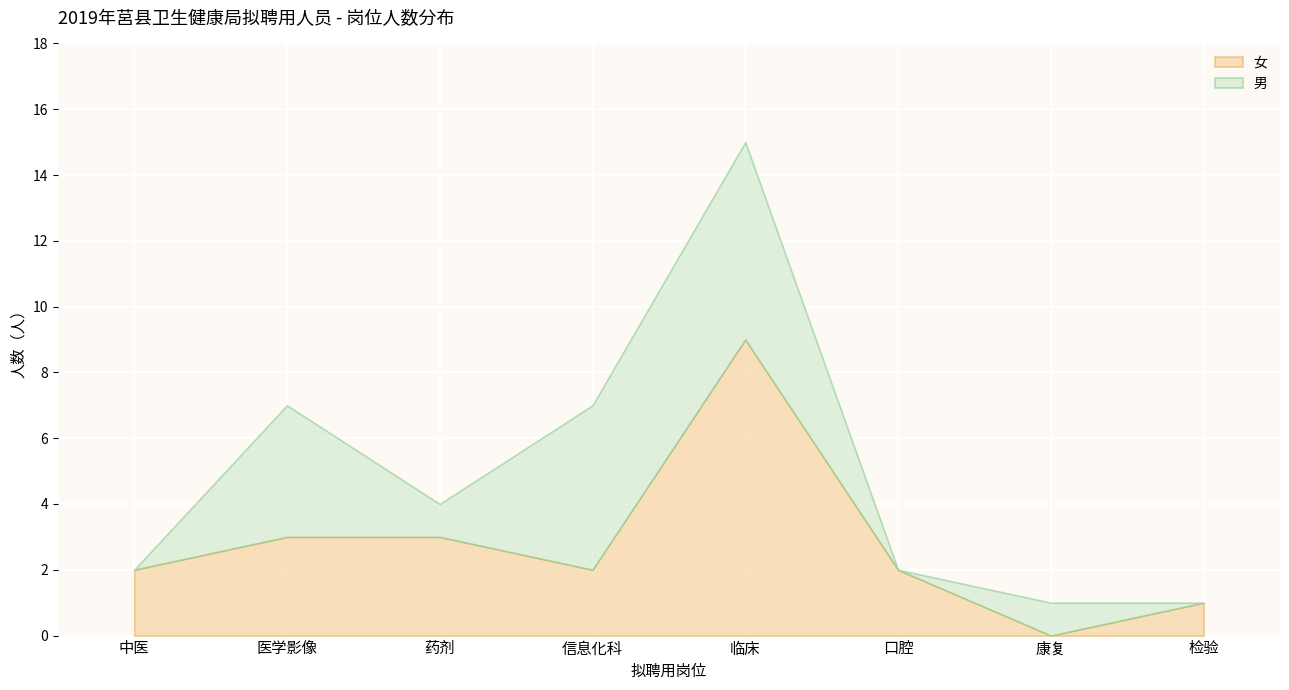

What is the difference between the maximum and second lowest values in the 女 series?

8